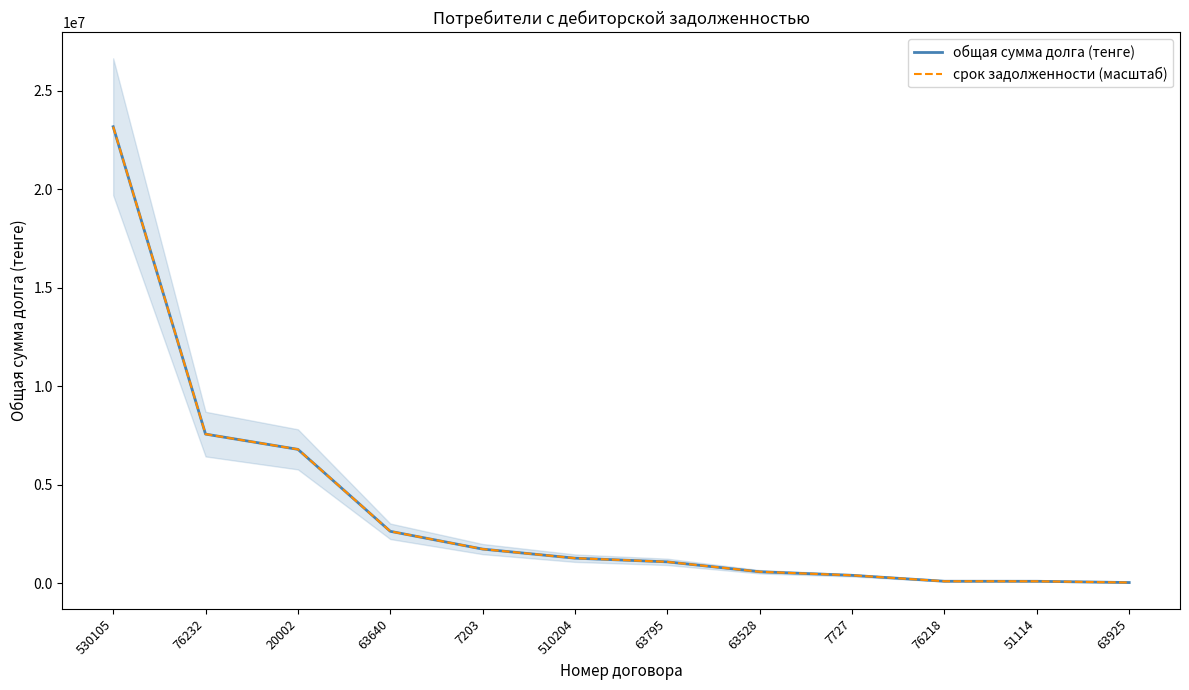

What position from the right is 63795?

6